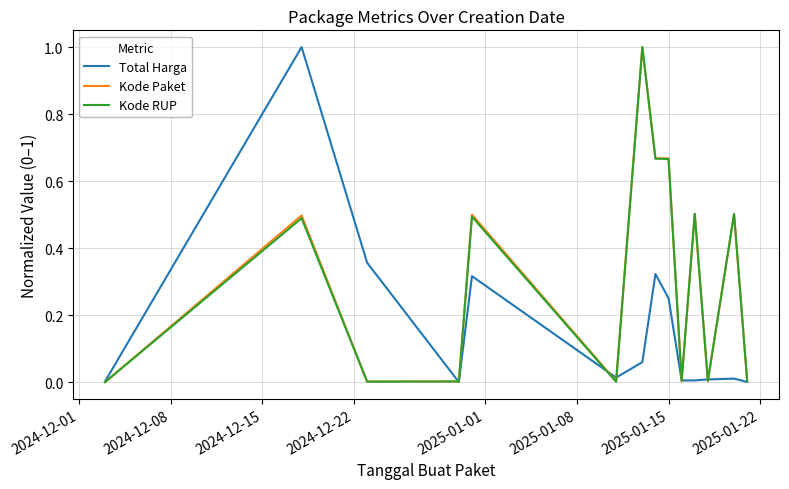

What is the average value of the Kode Paket series?

0.3